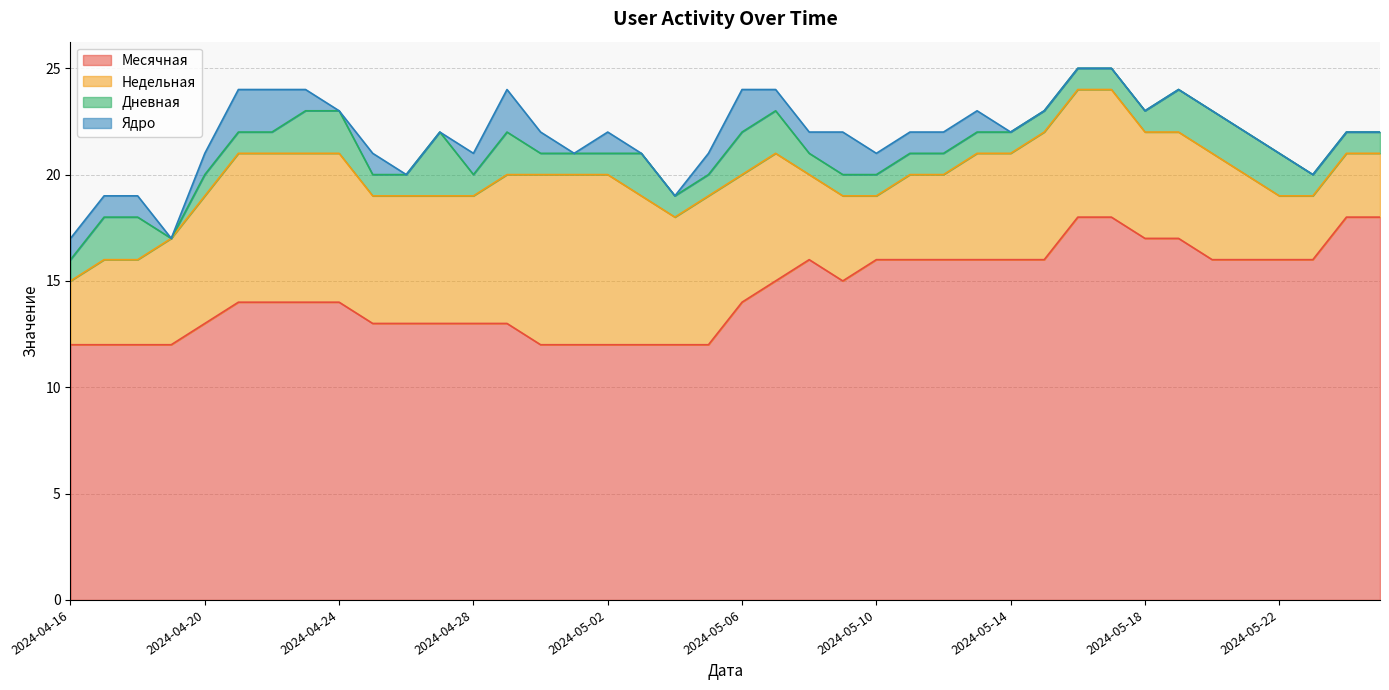

At which category is the sum across all series the highest?

2024-05-16